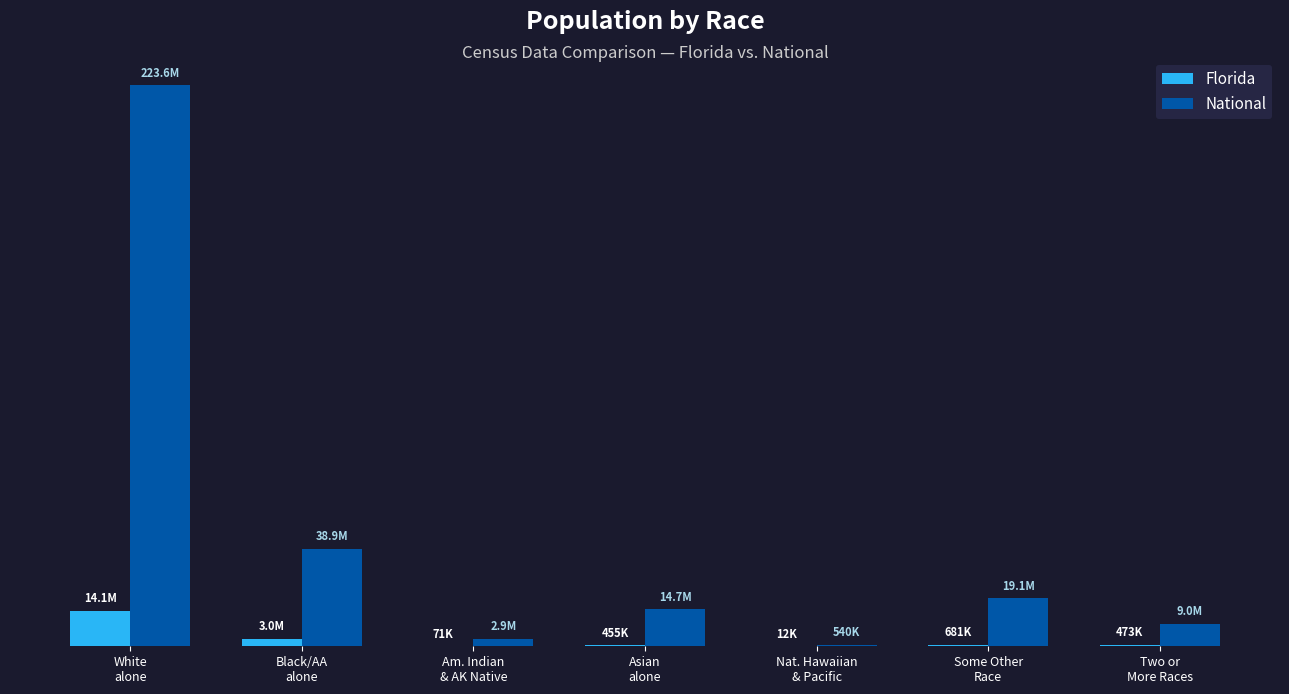

At which label does National first exceed 14674252?

White
alone